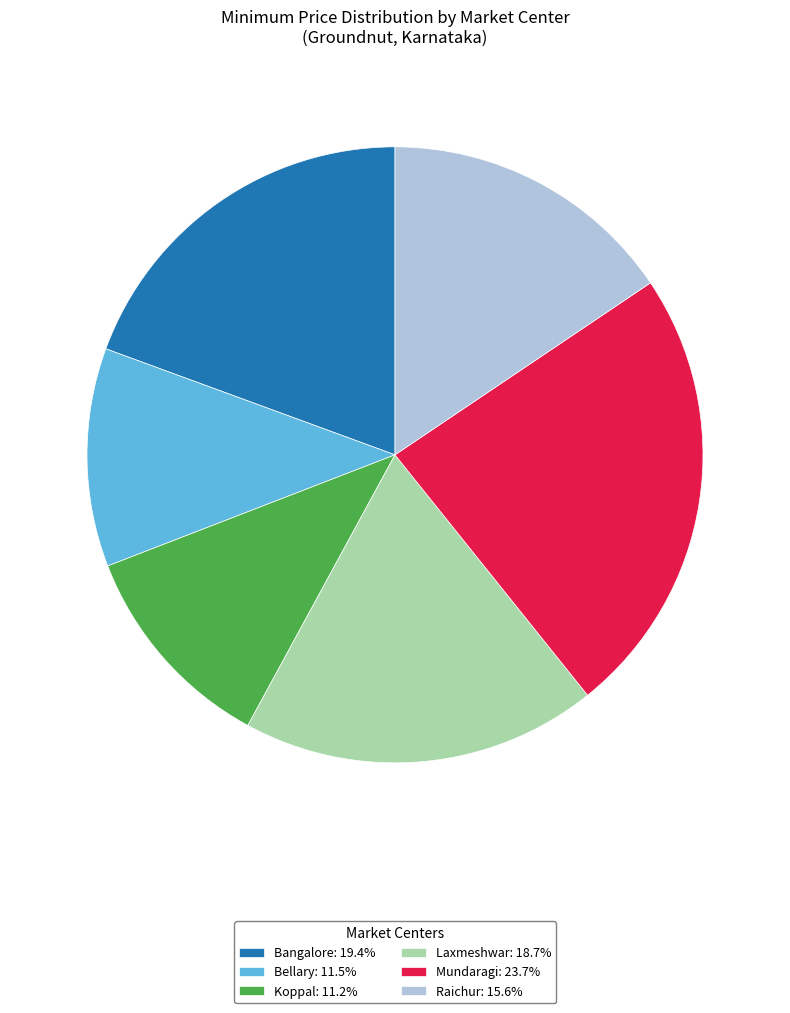

The Laxmeshwar slice represents 25% of the pie. True or false?

False